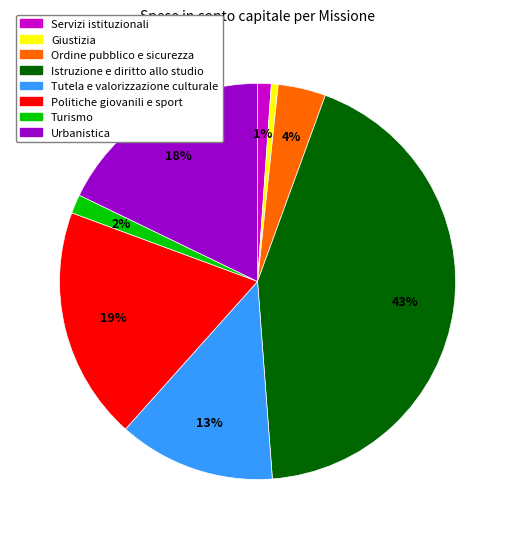

To the nearest percent, what is the average slice percentage?

12%